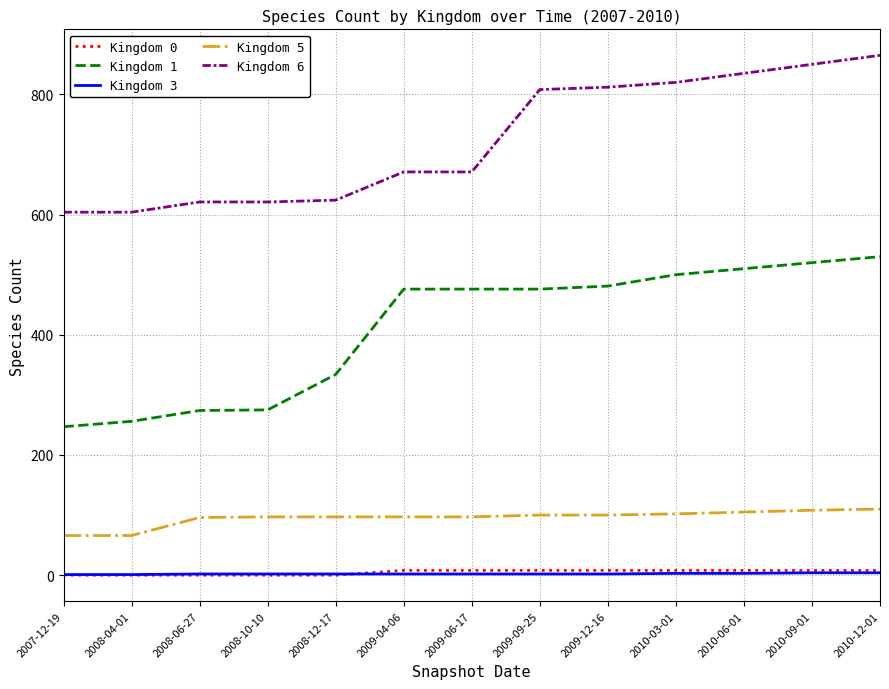

Which series has the largest range (max minus min)?

Kingdom 1